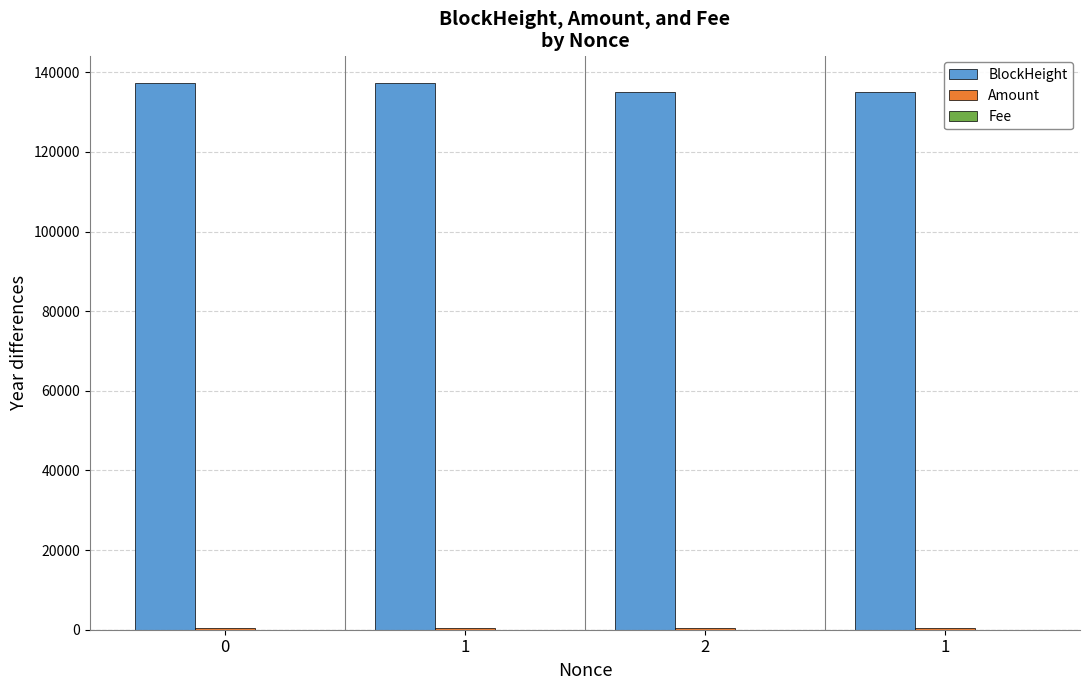

At 0, list the series in order from largest to smallest.

BlockHeight, Amount, Fee